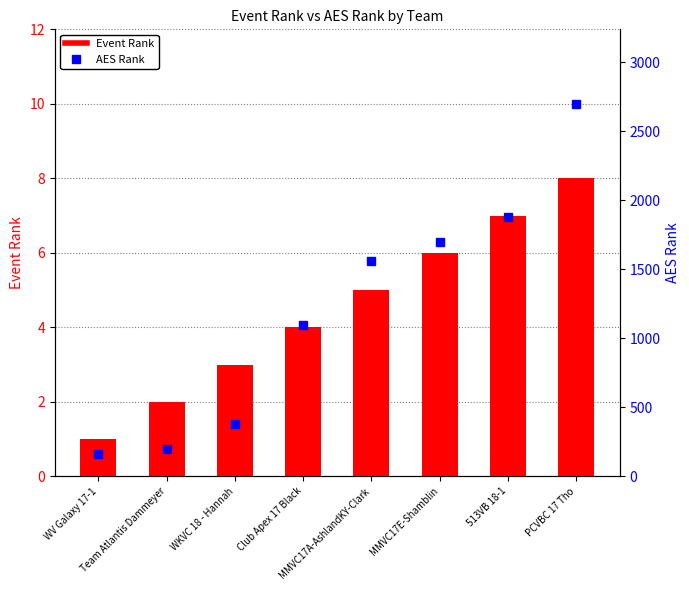

The value of AES Rank at PCVBC 17 Tho is 4051. True or false?

False